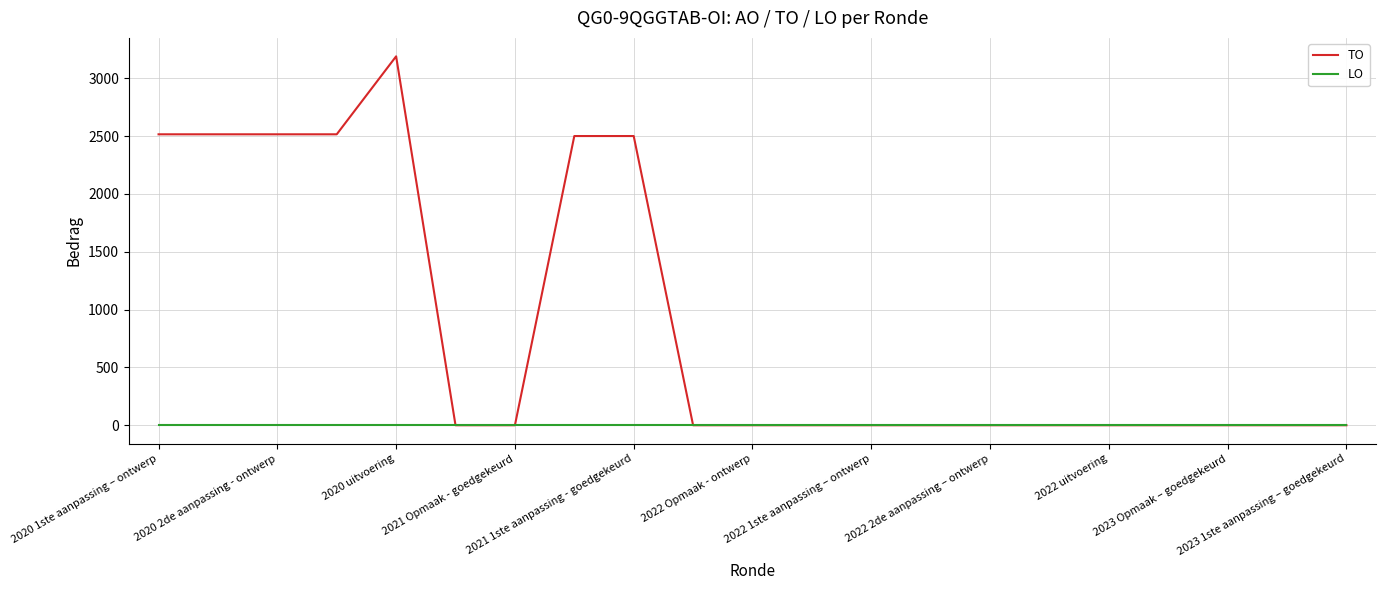

Which series has the largest range (max minus min)?

TO